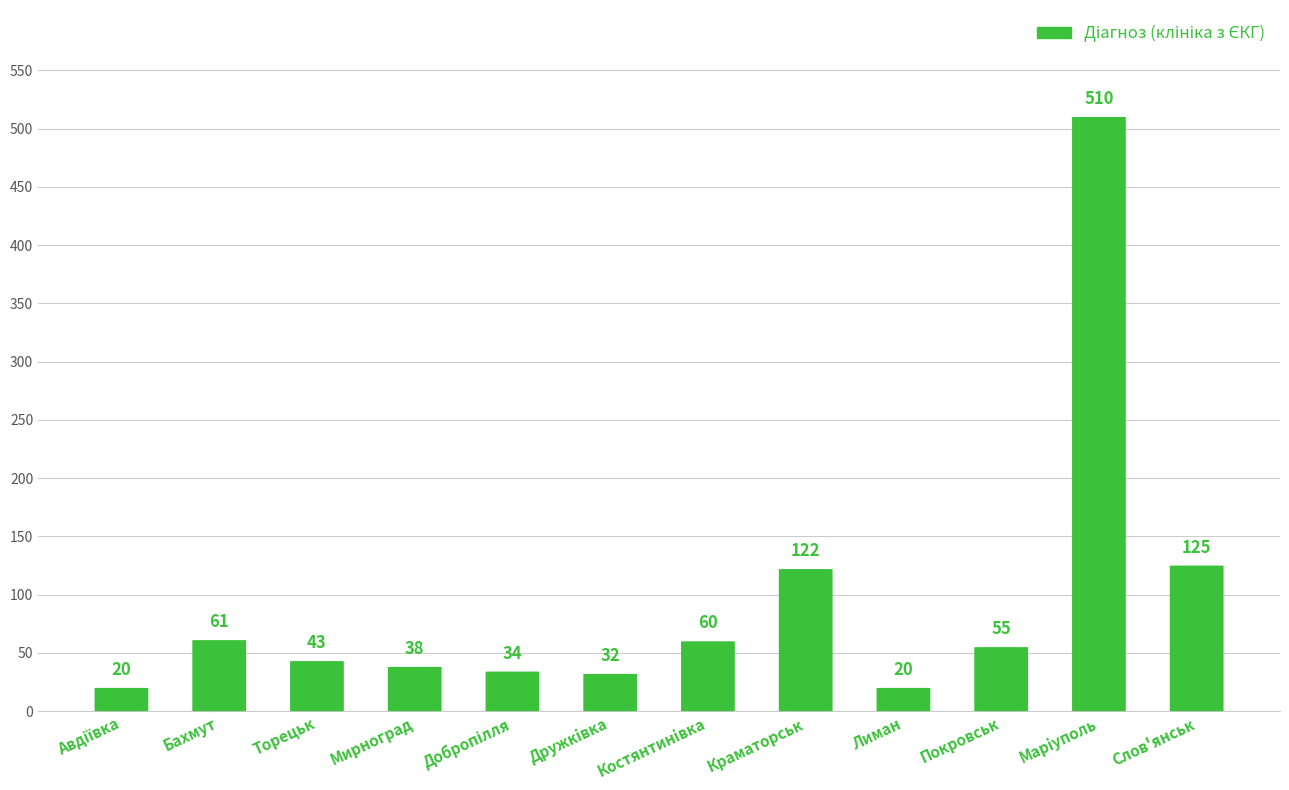

What is the difference between the second highest and second lowest values?

105